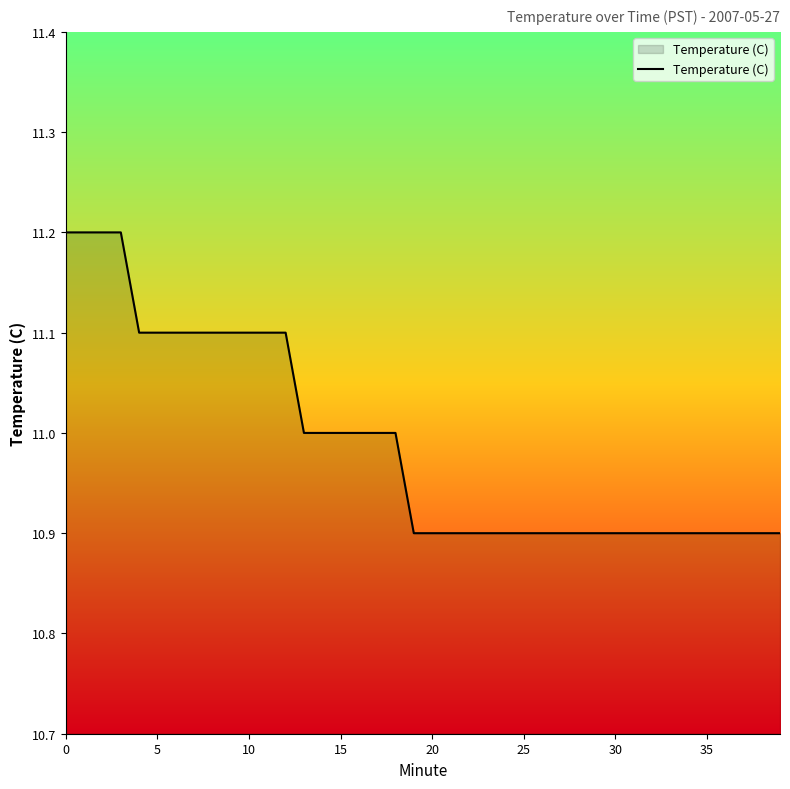

What is the difference between the maximum and minimum values?

0.3